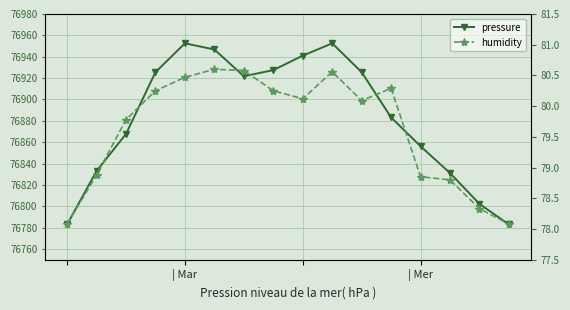

True or false: pressure and humidity intersect in this chart.

False